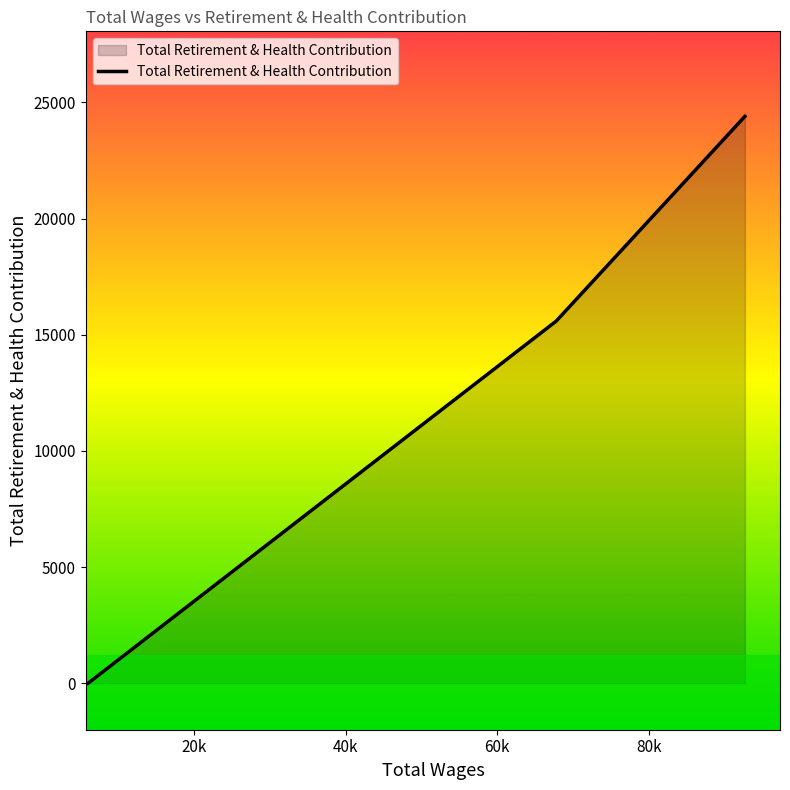

What is the greatest value displayed?

24402